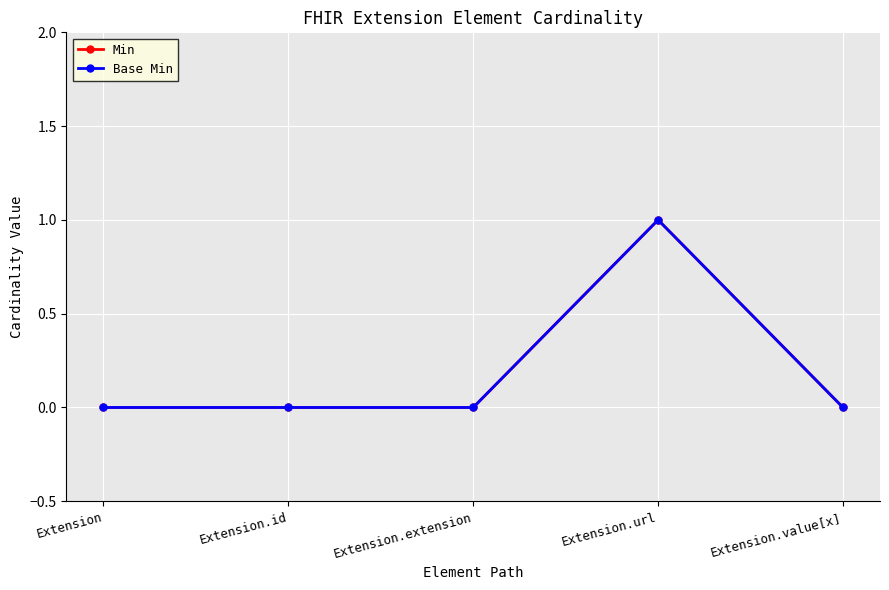

Does the chart have visible grid lines?

Yes